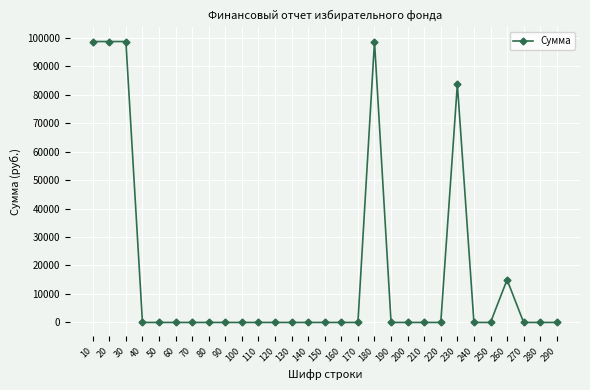

Is it true that the value at 180 is 175542?

False